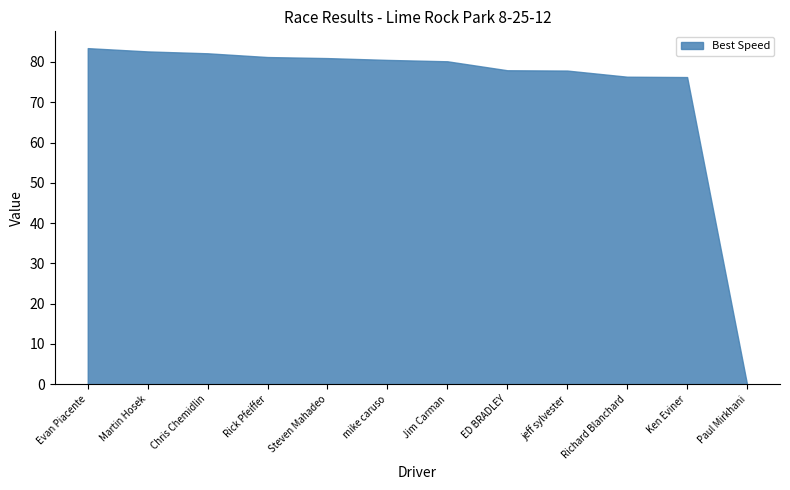

What is the difference between the values at mike caruso and jeff sylvester?

2.6